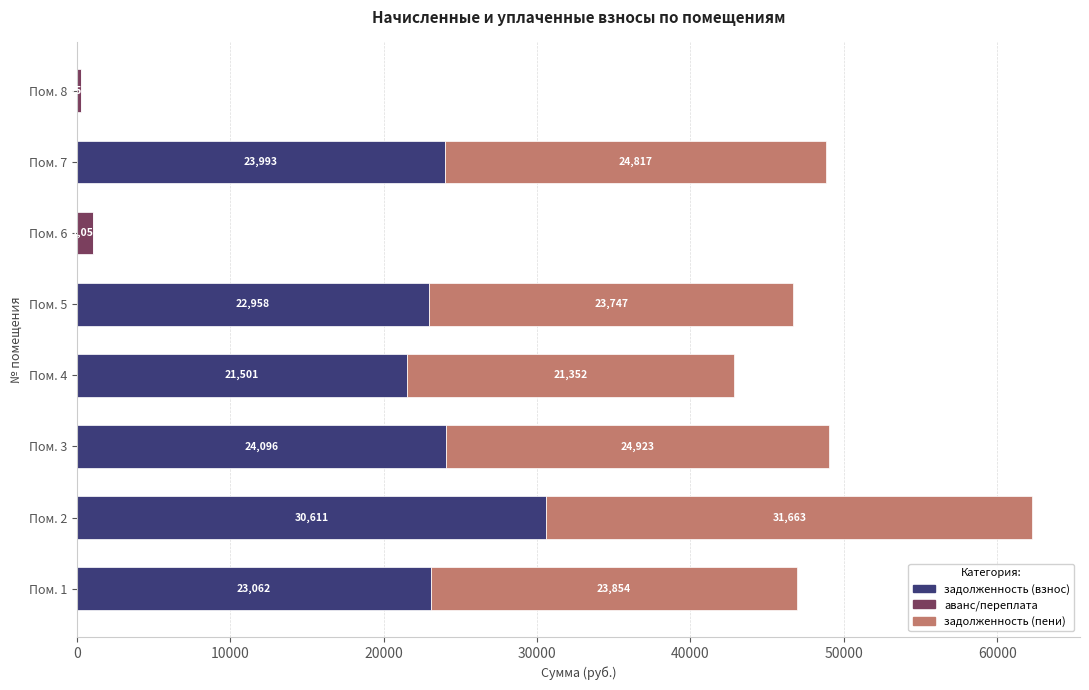

What is the highest value of the задолженность (взнос) series?

30611.2